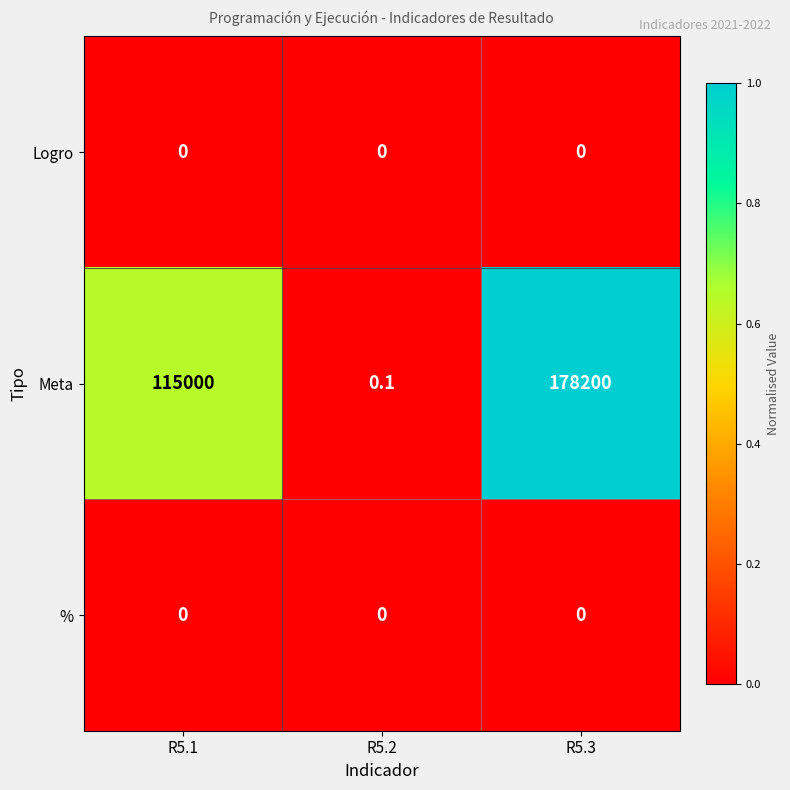

How many categories are shown in the chart?

3